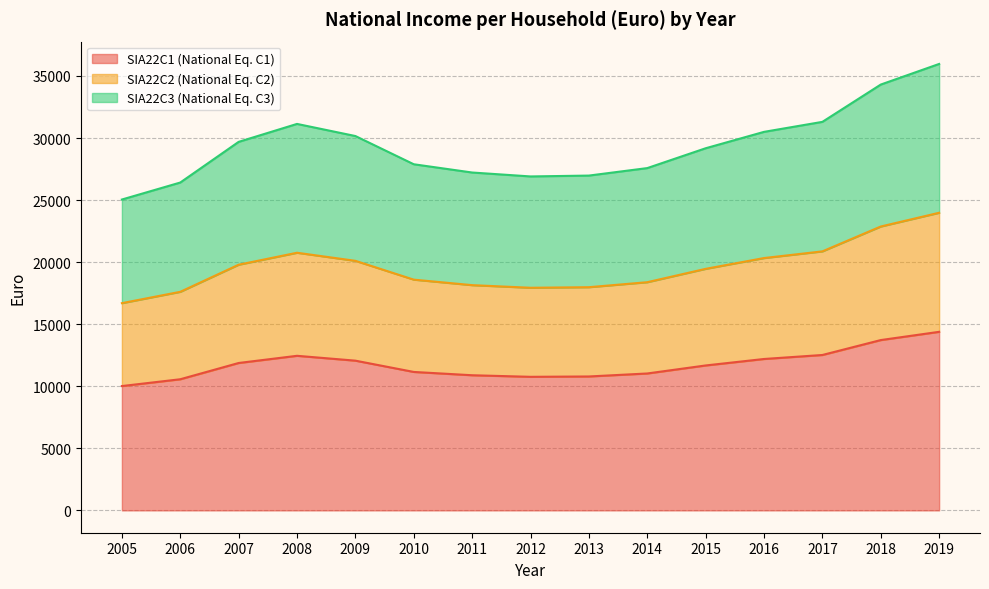

Reading left to right, list all the values displayed in this chart.

SIA22C1 (National Eq. C1): 10018	10566	11876	12455	12064	11155	10889	10762	10790	11031	11677	12199	12521	13723	14387
SIA22C2 (National Eq. C2): 16697	17610	19794	20758	20107	18591	18148	17937	17983	18385	19461	20331	20869	22872	23979
SIA22C3 (National Eq. C3): 25046	26415	29691	31137	30161	27887	27222	26906	26975	27578	29176	30497	31303	34308	35969